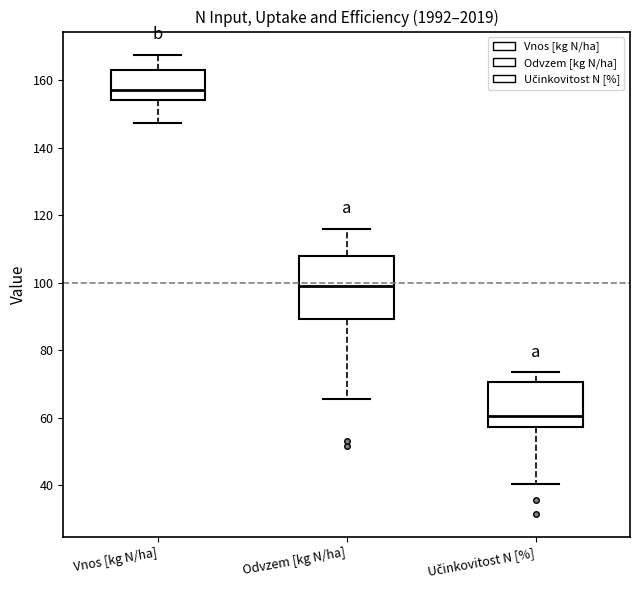

Reading left to right, transcribe this box plot: for each box, give where its median line is, the range the box spans, and where its two whiskers end, as read against the y-axis. The values are not printed on the chart, so give them approximately, as read against the axis.

Vnos [kg N/ha]: median 158, box 154 to 164, whiskers 148 to 168
Odvzem [kg N/ha]: median 100, box 90 to 108, whiskers 66 to 116
Učinkovitost N [%]: median 60, box 58 to 70, whiskers 40 to 74